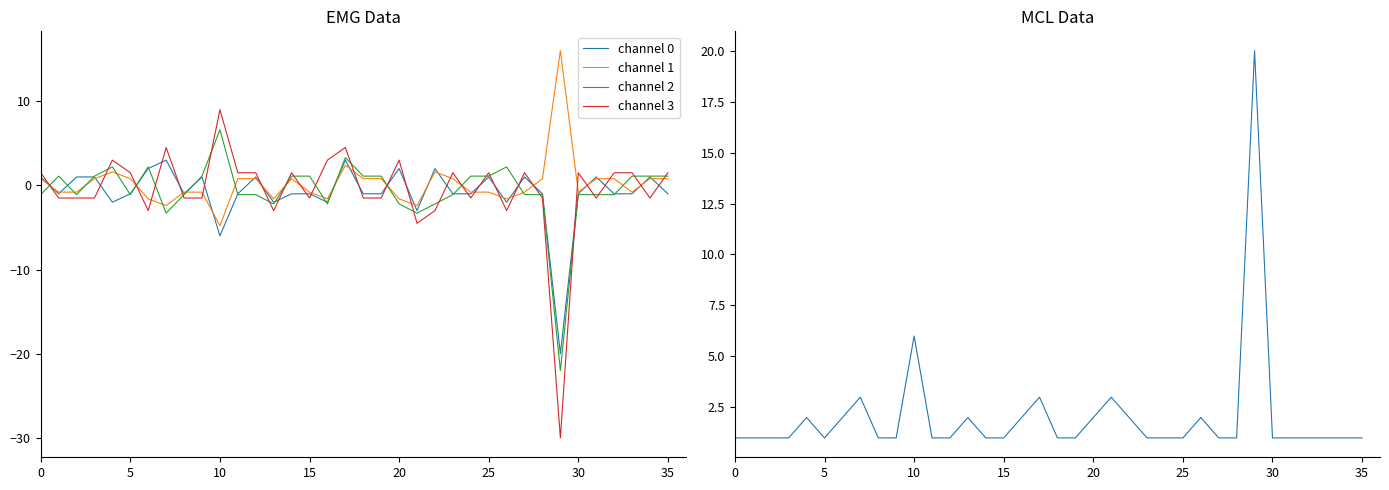

What is the highest value of the channel 3 series?

9.0